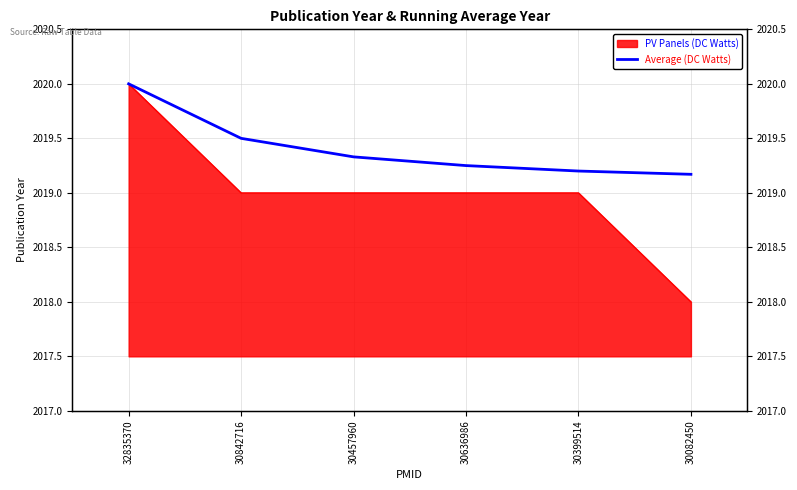

True or false: the data shows 3481.0 at 32835370.

False